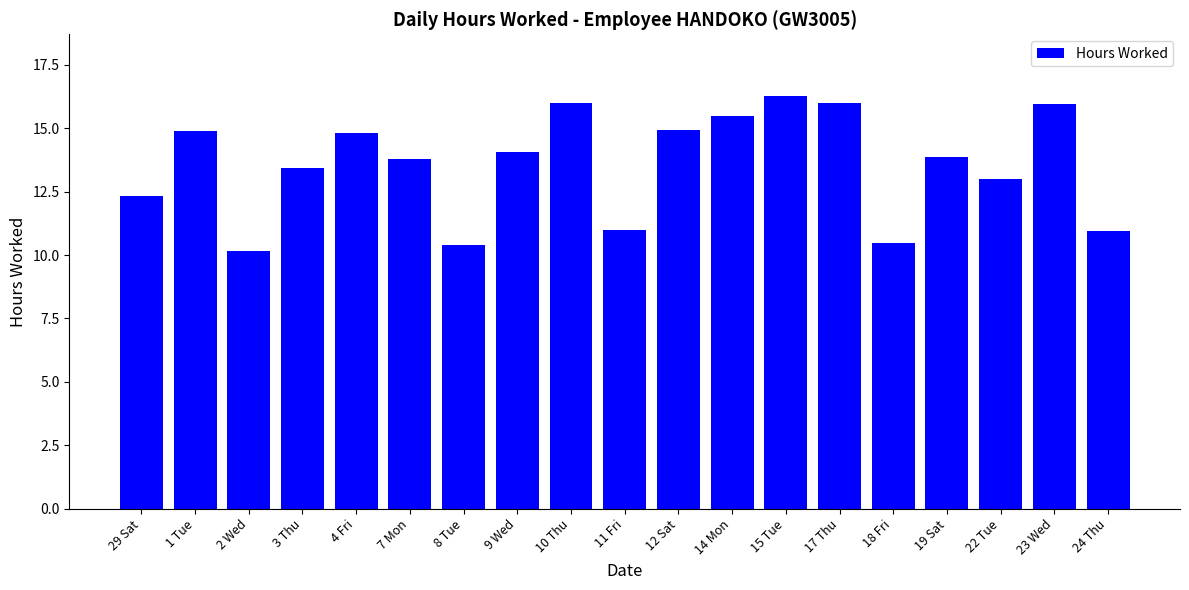

Approximately how many times larger is the value at 4 Fri compared to 24 Thu?

1.4